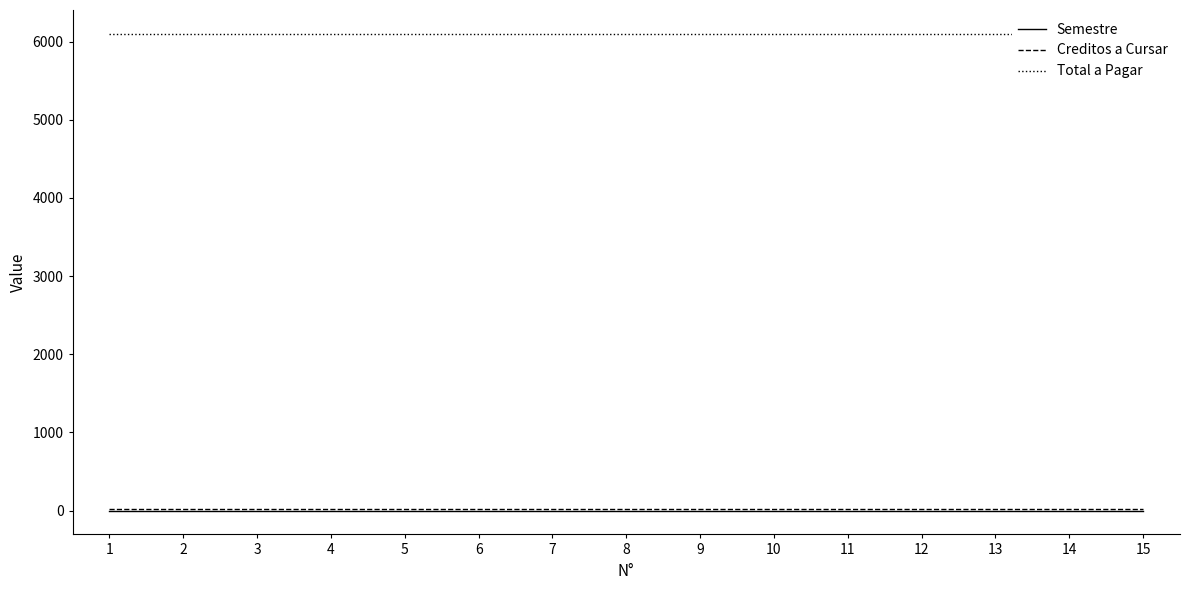

Rank the series at 7 from lowest to highest value.

Semestre, Creditos a Cursar, Total a Pagar